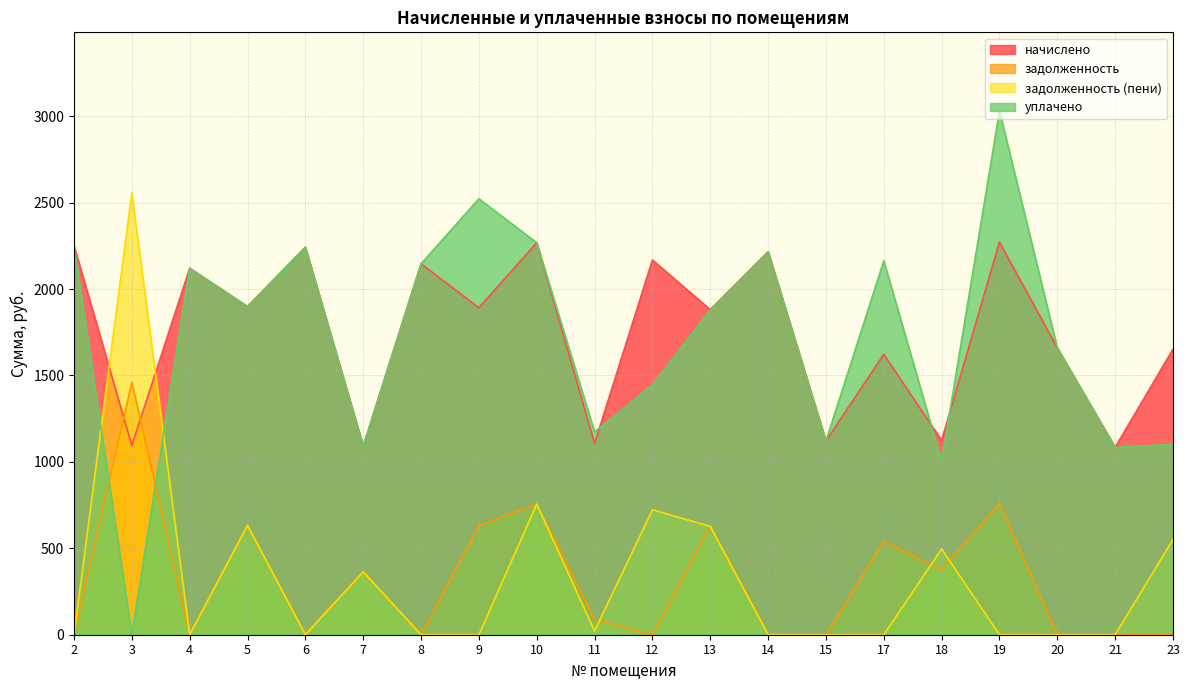

At which category is the sum across all series the highest?

19